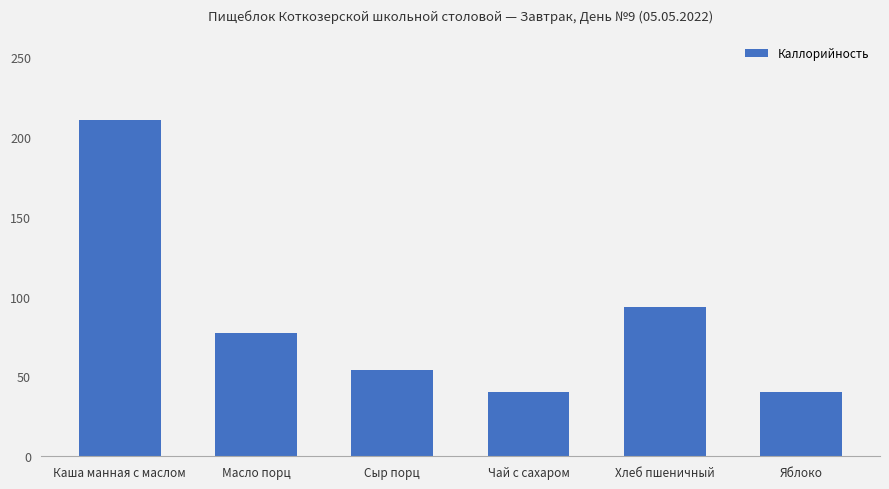

Between Чай с сахаром and Каша манная с маслом, which is larger?

Каша манная с маслом